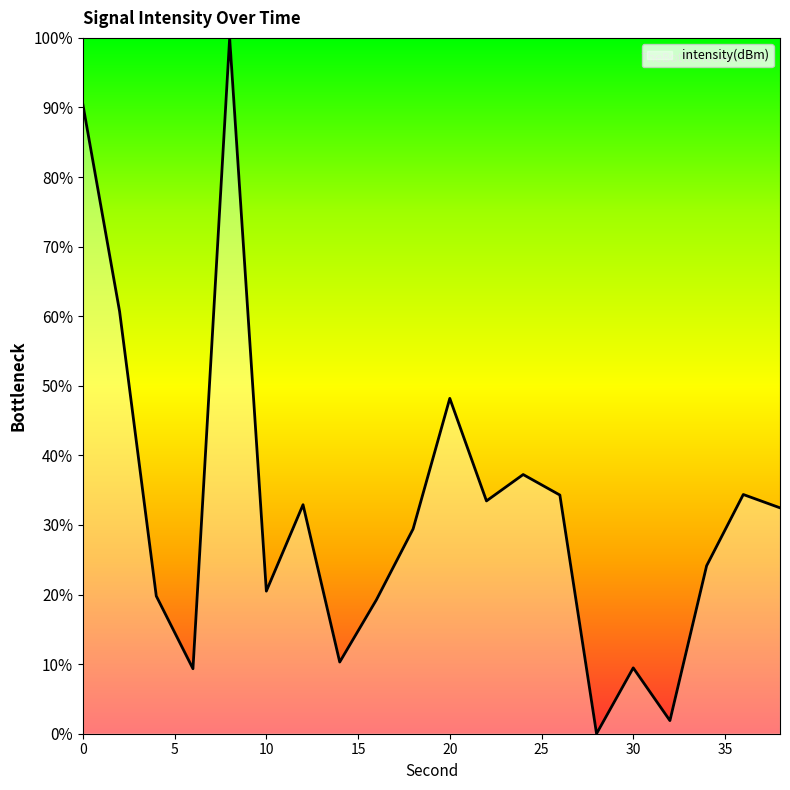

What is the difference between the maximum and minimum values?

100.0